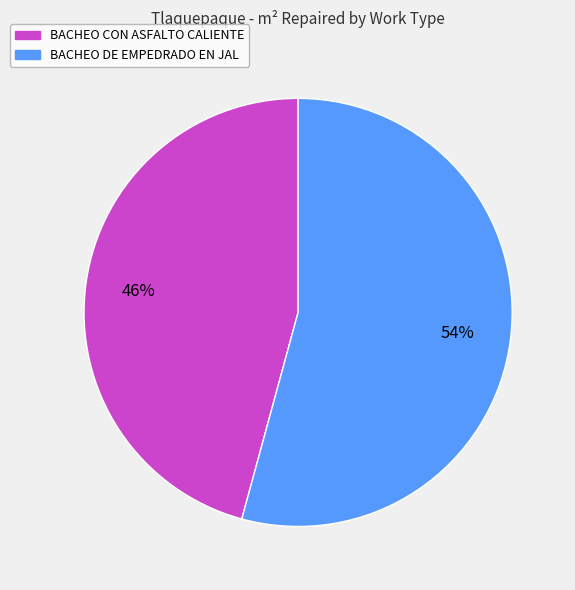

How many slices are in this pie chart?

2